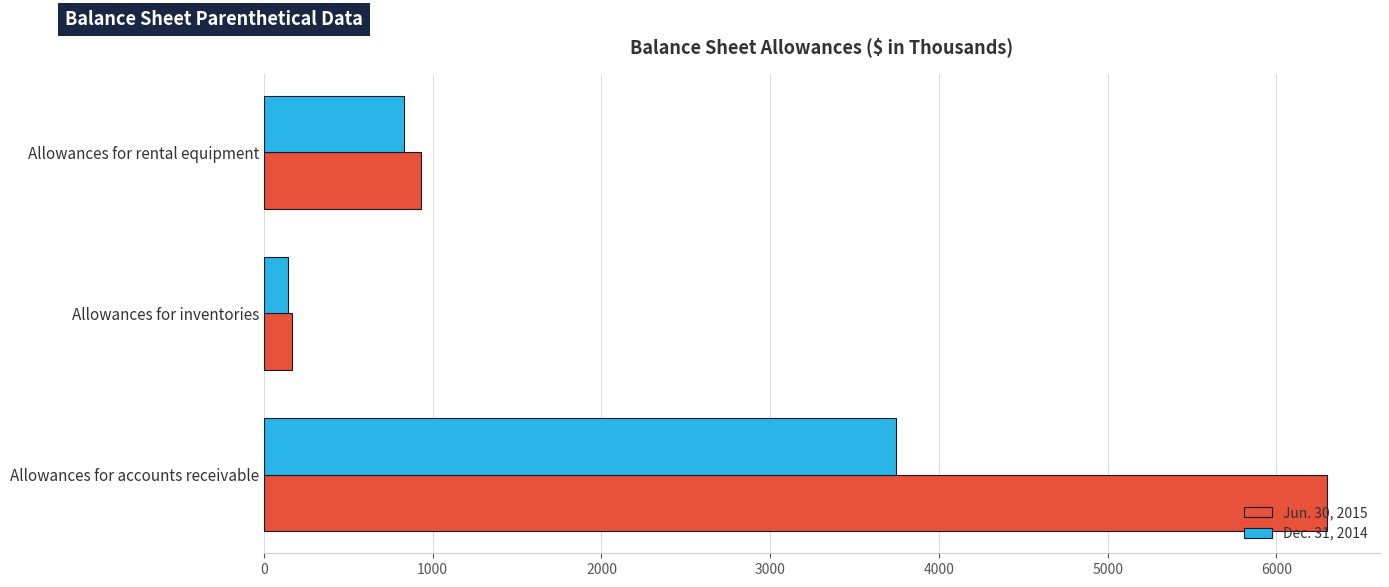

What is the highest value of the Dec. 31, 2014 series?

3745